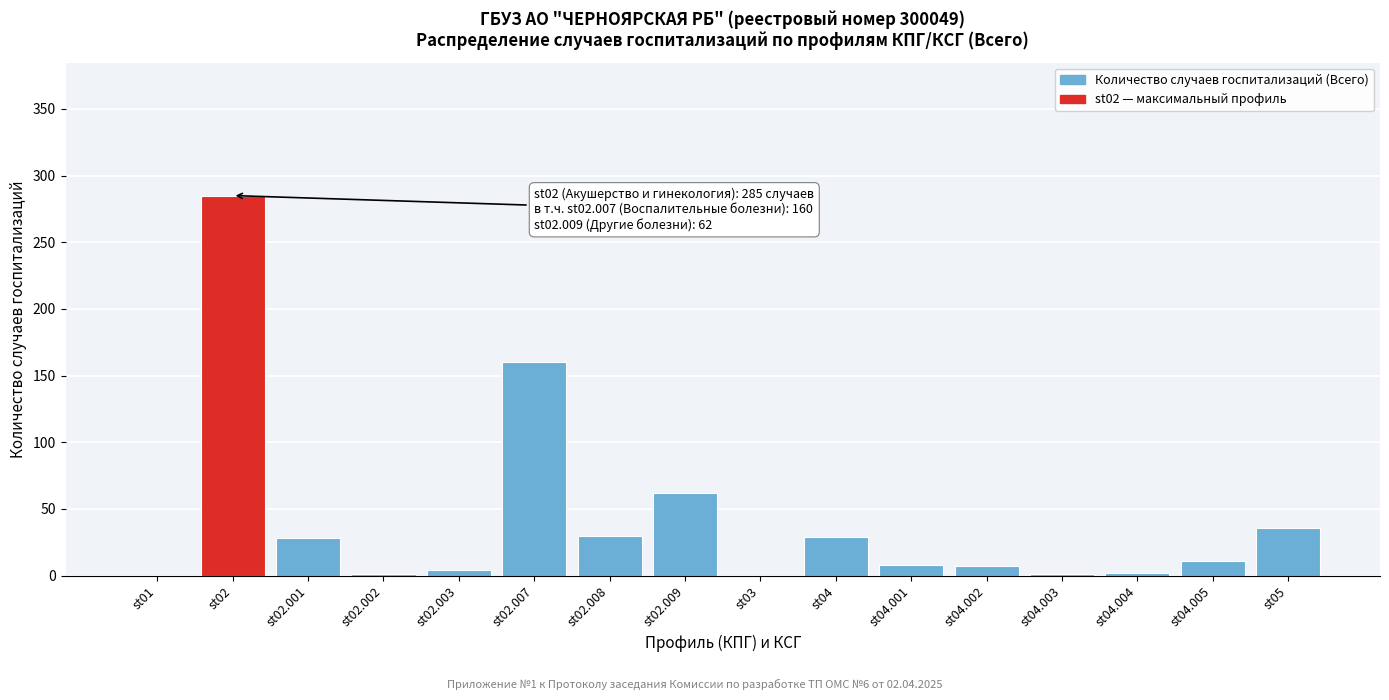

Where is the data nearest to the value 142?

st02.007